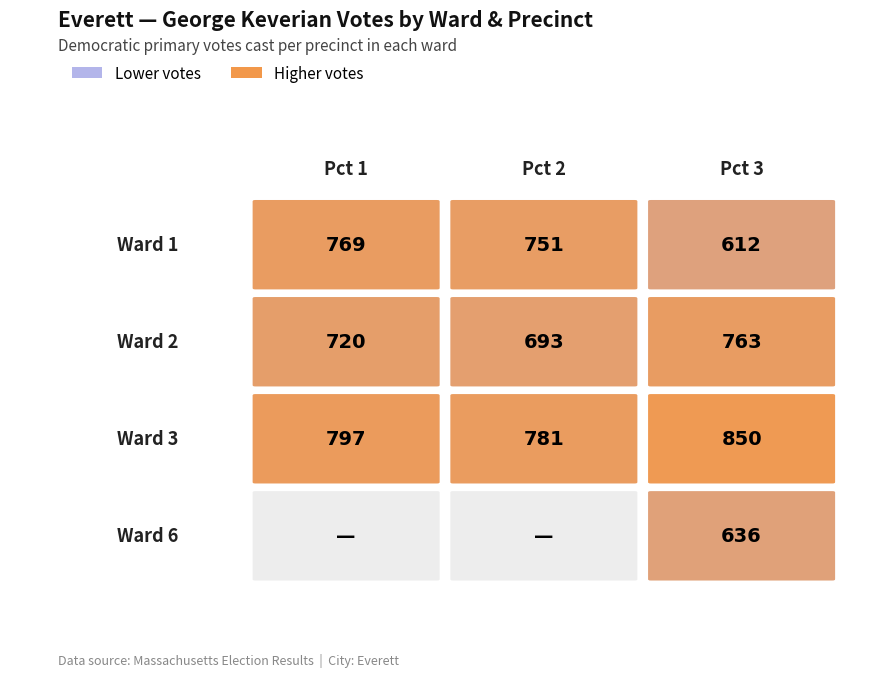

The value of Ward 2 at Pct 2 is 693. True or false?

True